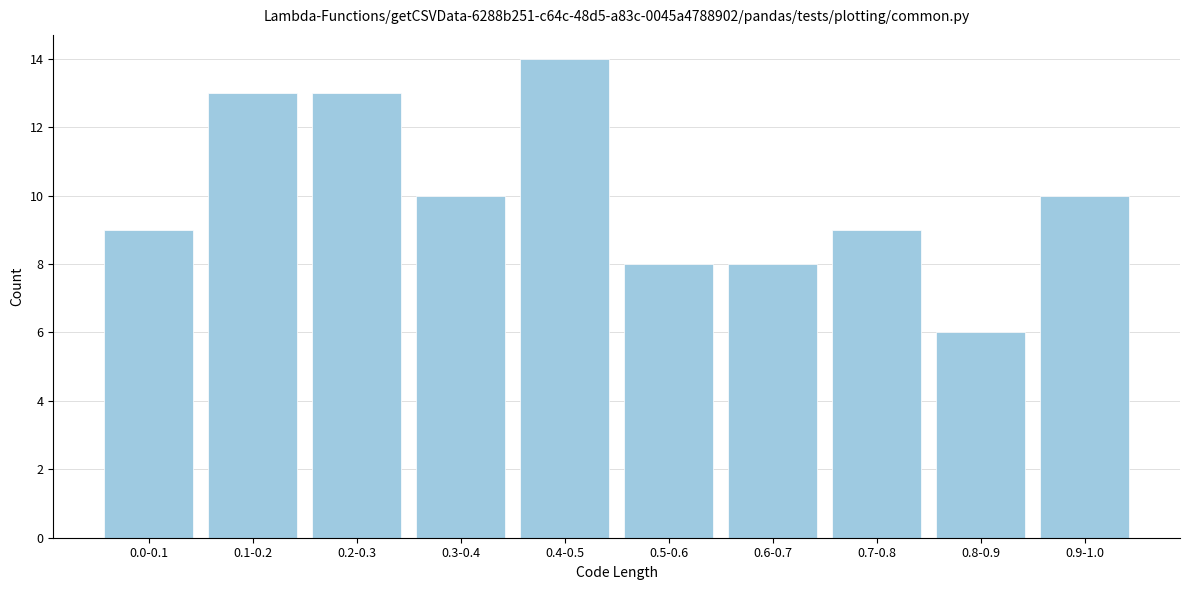

Reading left to right, list all the values displayed in this chart.

0.0-0.1=9	0.1-0.2=13	0.2-0.3=13	0.3-0.4=10	0.4-0.5=14	0.5-0.6=8	0.6-0.7=8	0.7-0.8=9	0.8-0.9=6	0.9-1.0=10